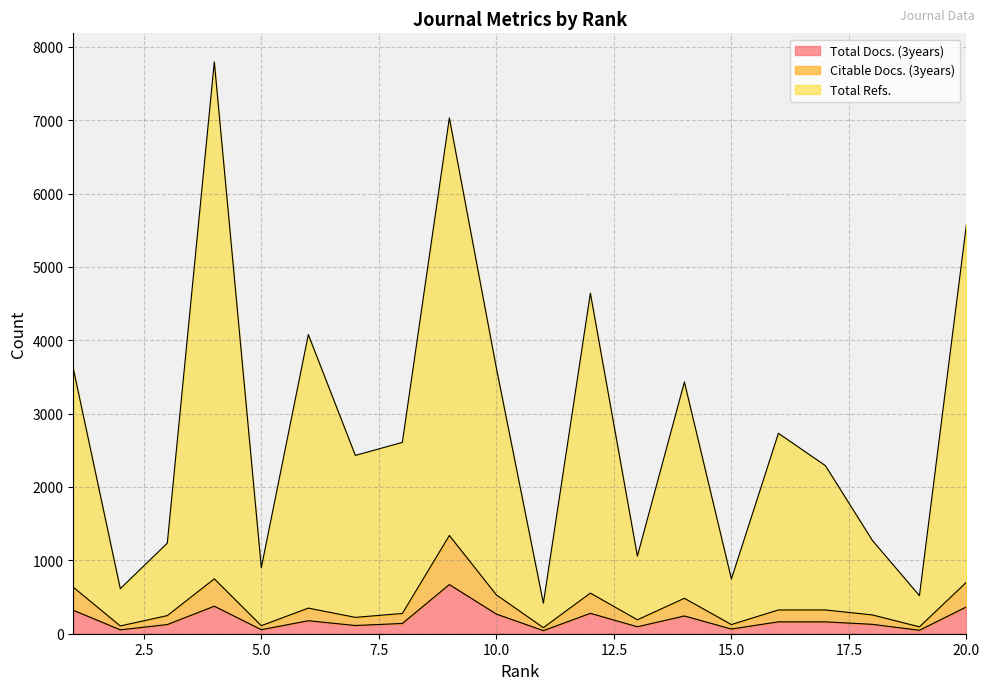

Is it true that Total Docs. (3years) equals 128 at 18?

True